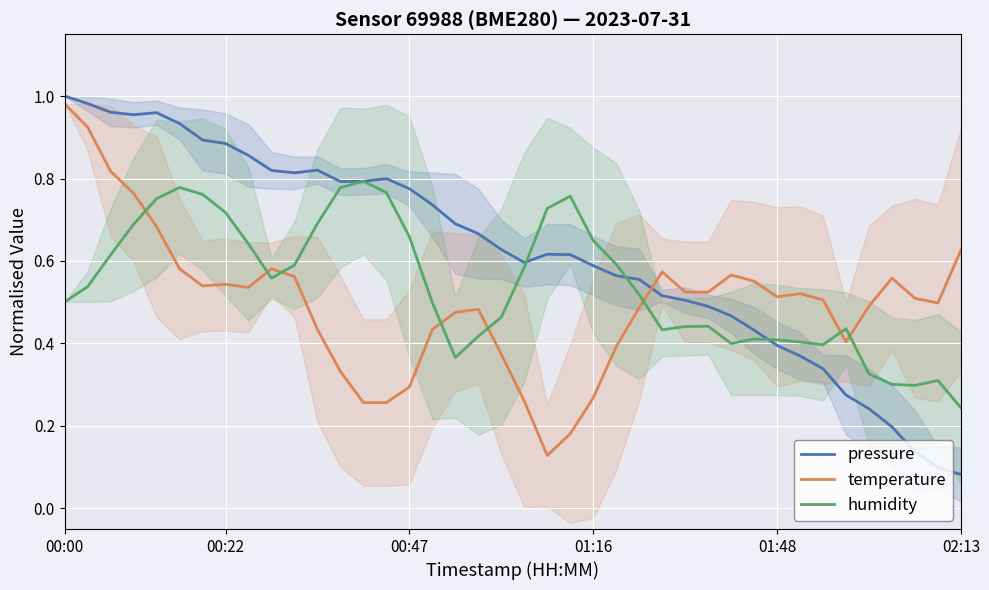

How many lines are shown in the chart?

3